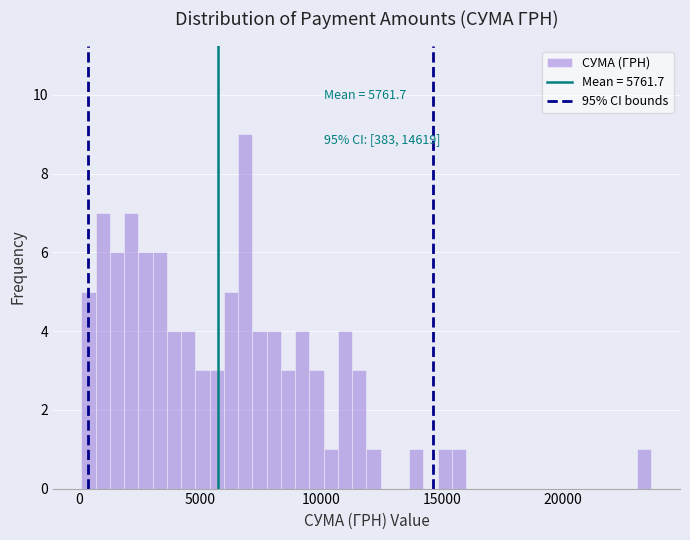

Around what value on the x-axis is the tallest bar? Give the approximate position of its centre, as read against the axis.

7000